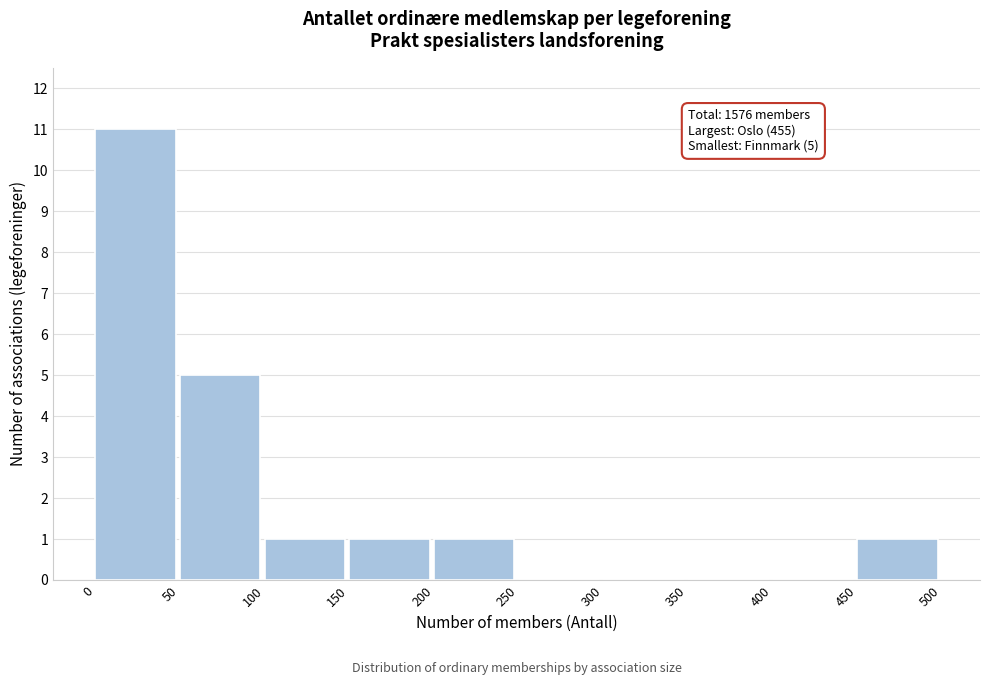

Over which range of the x-axis is the bar tallest?

0 to 50